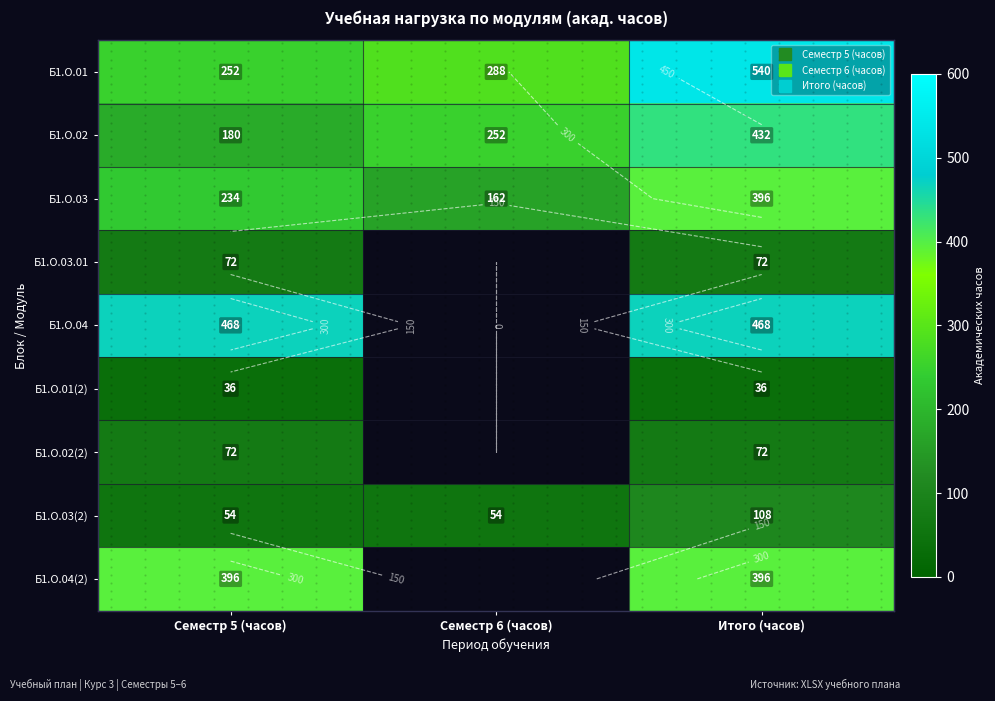

At which category is the sum across all series the highest?

Итого (часов)